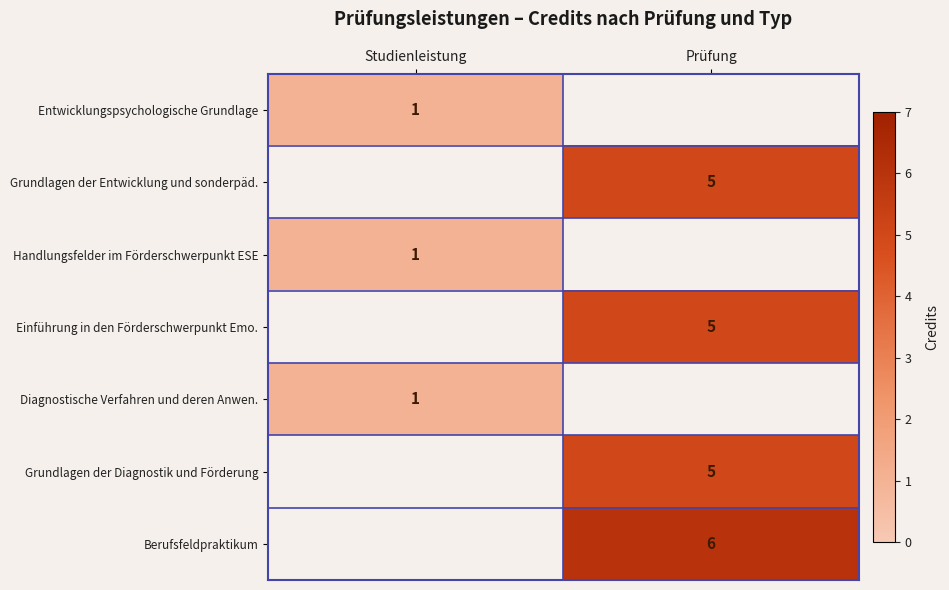

What is the minimum value shown in the chart?

1.0